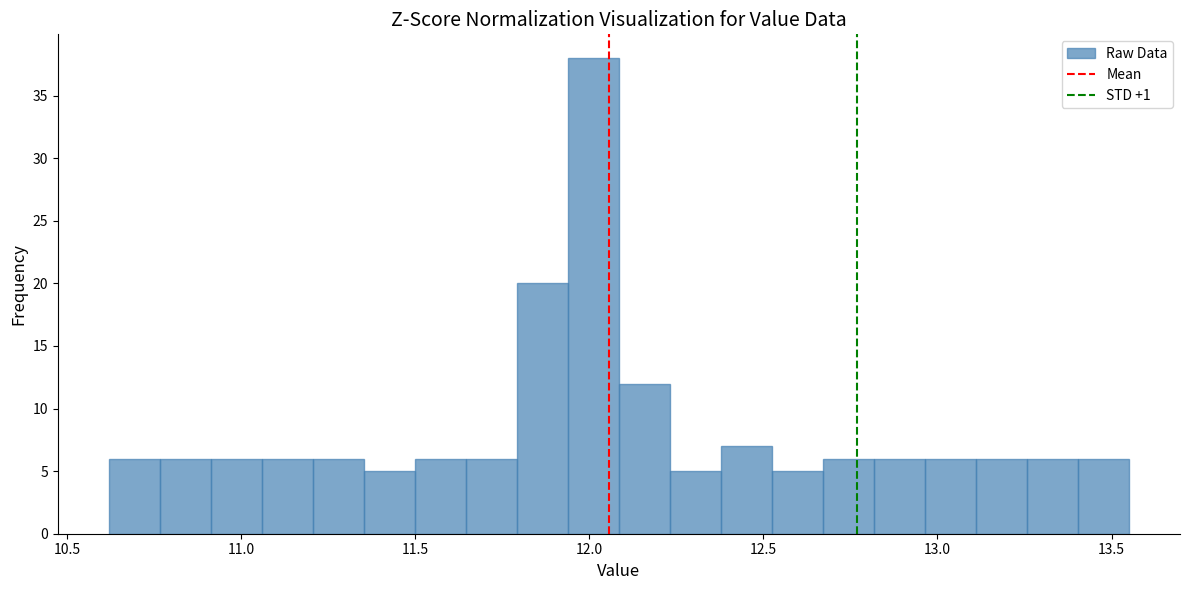

Around what value on the x-axis is the tallest bar? Give the approximate position of its centre, as read against the axis.

12.00